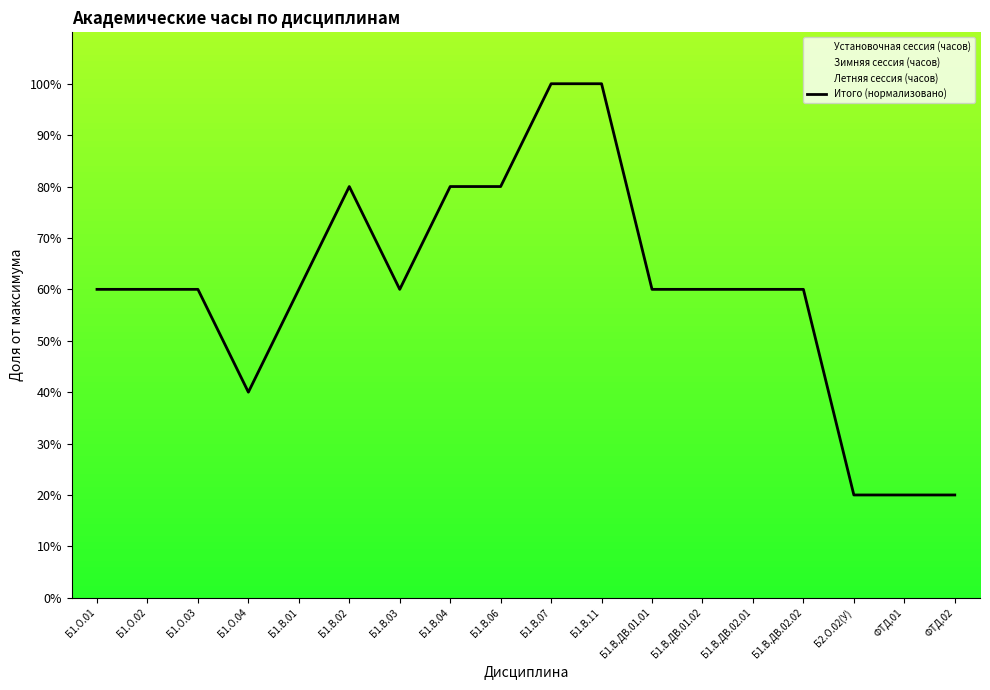

How many values are below 60?

4